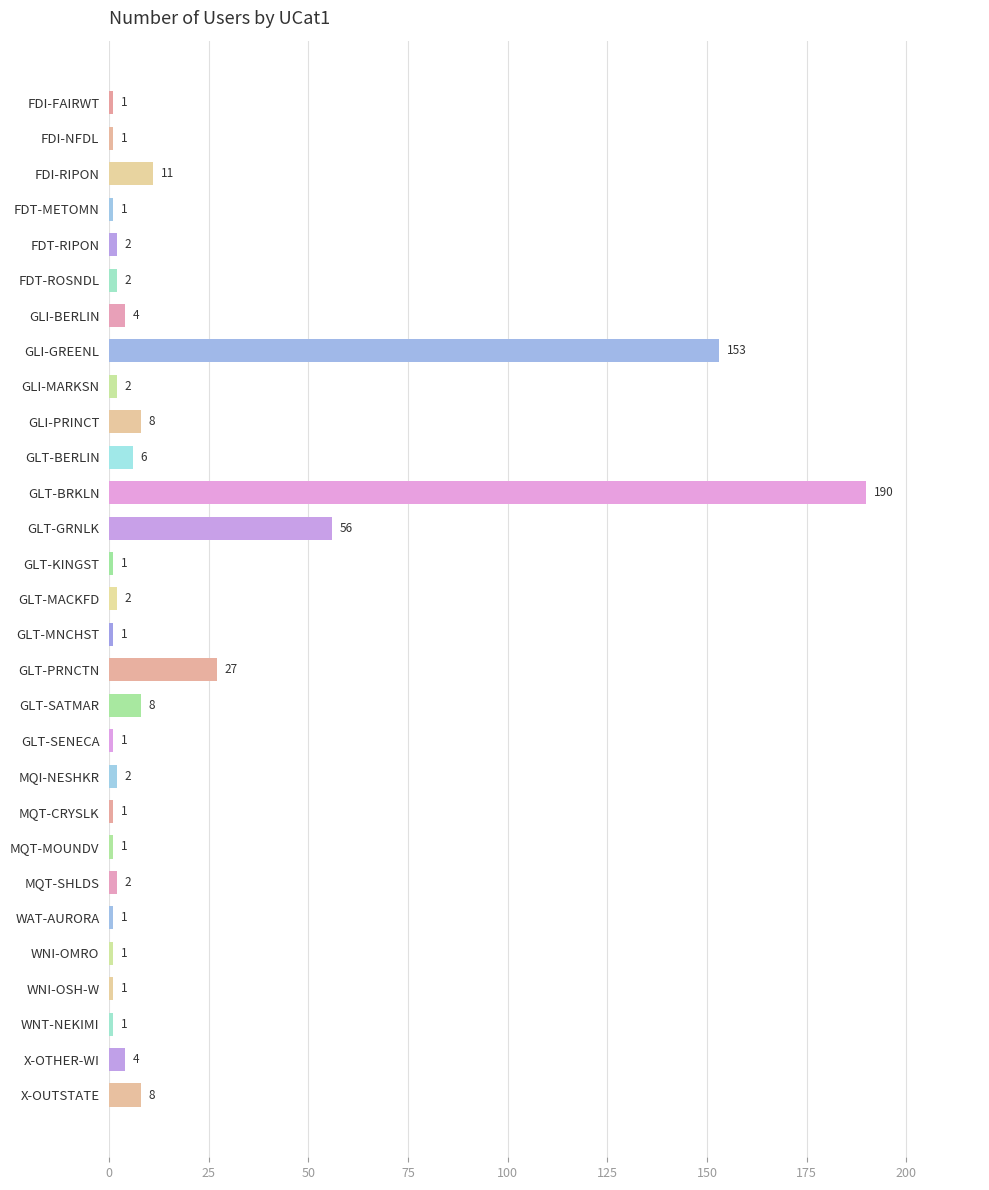

Reading bottom to top, what are all the values shown in this chart?

X-OUTSTATE=8	X-OTHER-WI=4	WNT-NEKIMI=1	WNI-OSH-W=1	WNI-OMRO=1	WAT-AURORA=1	MQT-SHLDS=2	MQT-MOUNDV=1	MQT-CRYSLK=1	MQI-NESHKR=2	GLT-SENECA=1	GLT-SATMAR=8	GLT-PRNCTN=27	GLT-MNCHST=1	GLT-MACKFD=2	GLT-KINGST=1	GLT-GRNLK=56	GLT-BRKLN=190	GLT-BERLIN=6	GLI-PRINCT=8	GLI-MARKSN=2	GLI-GREENL=153	GLI-BERLIN=4	FDT-ROSNDL=2	FDT-RIPON=2	FDT-METOMN=1	FDI-RIPON=11	FDI-NFDL=1	FDI-FAIRWT=1